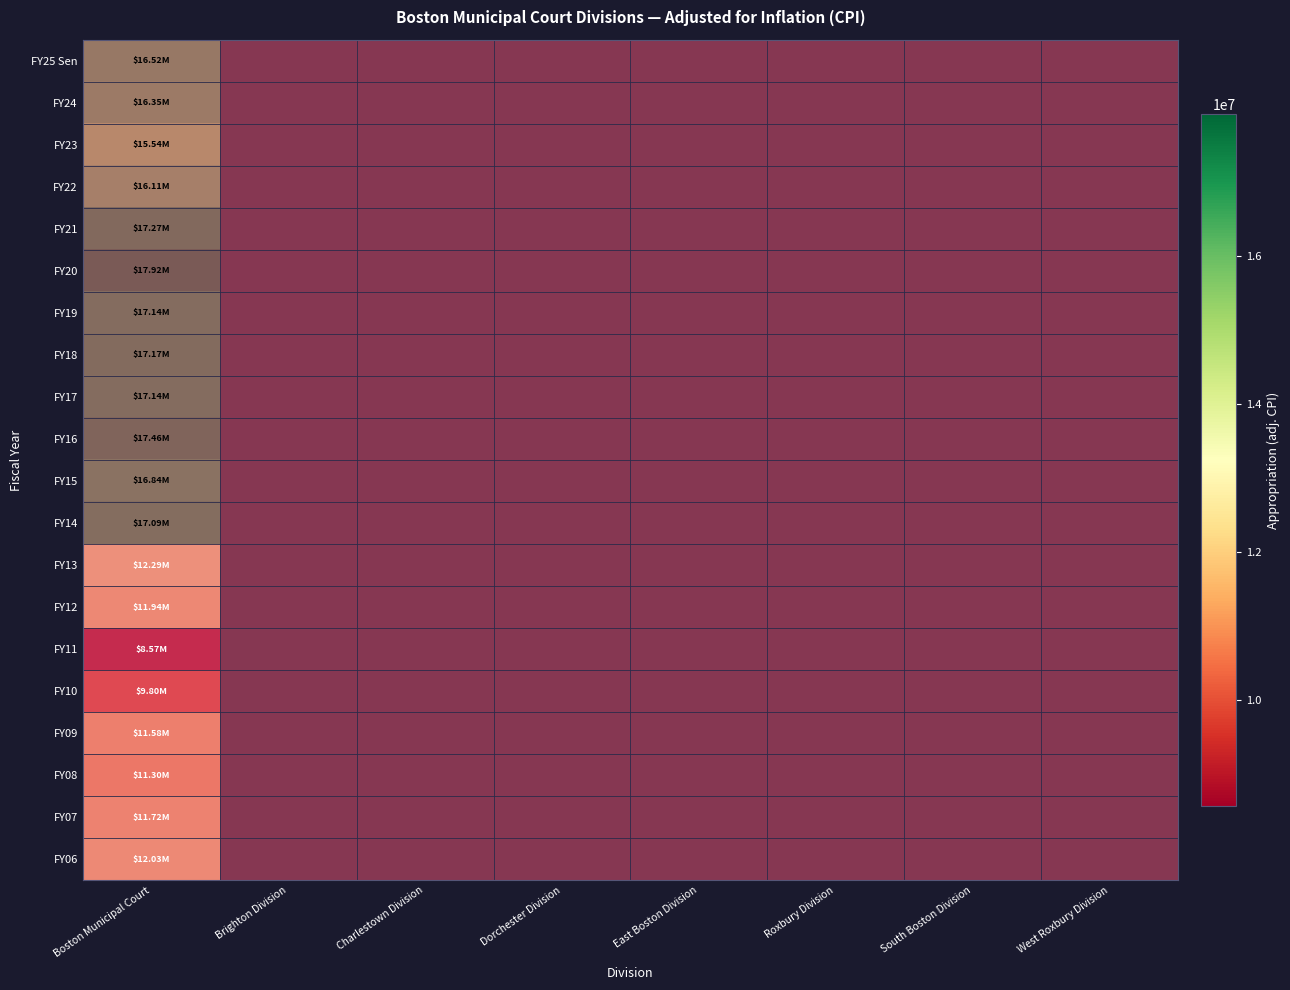

At which label is FY19 closest to 0?

Boston Municipal Court